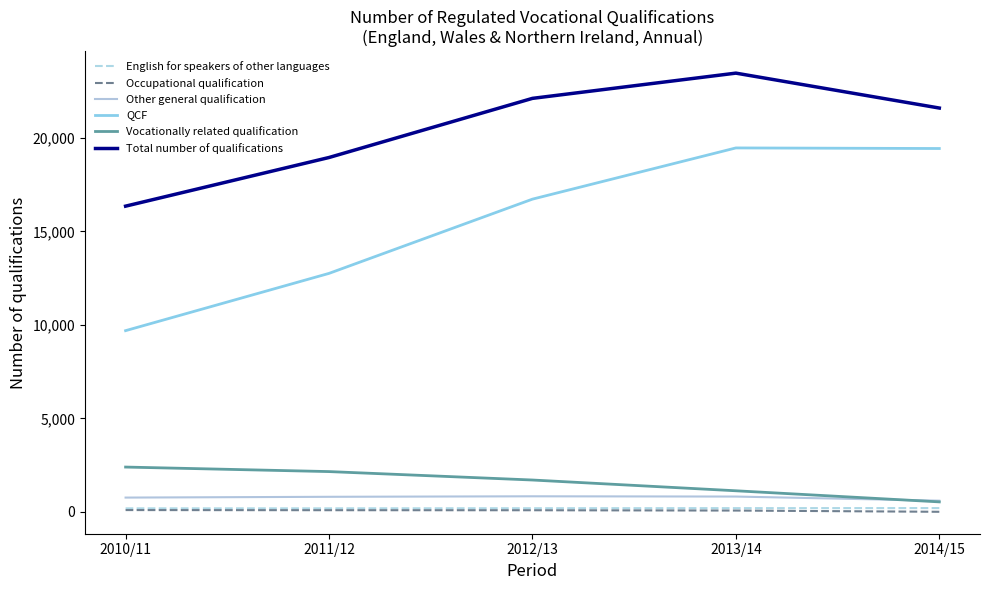

What is the highest value of the Other general qualification series?

831